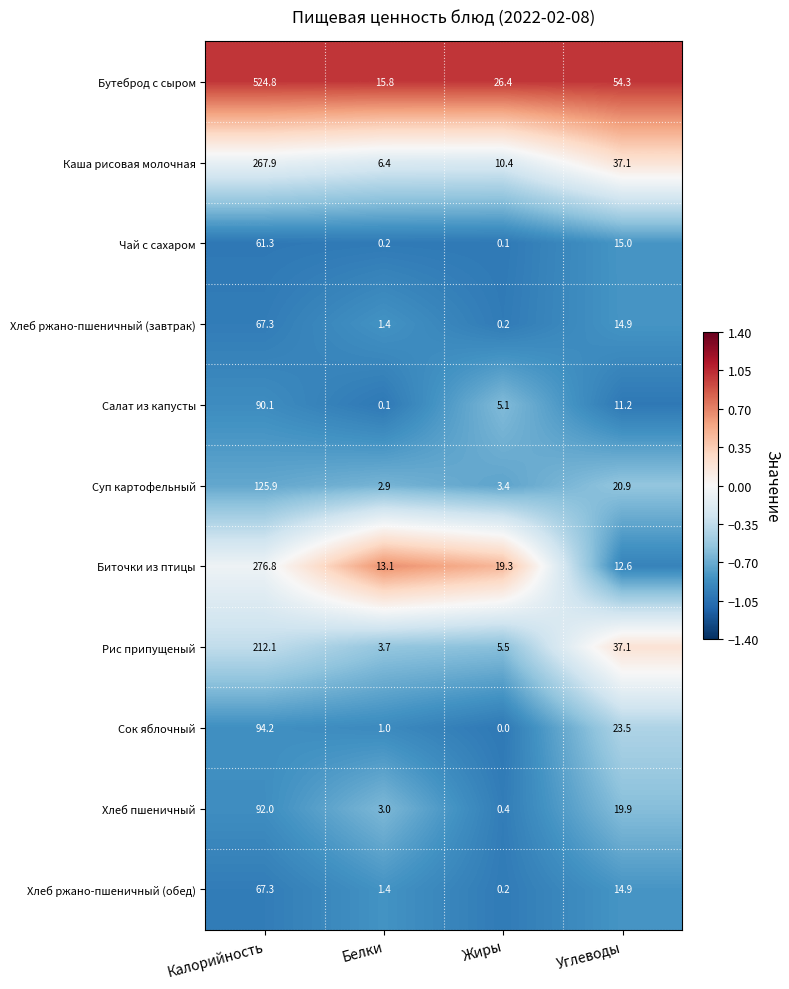

At which label is Хлеб ржано-пшеничный (обед) closest to 33?

Углеводы